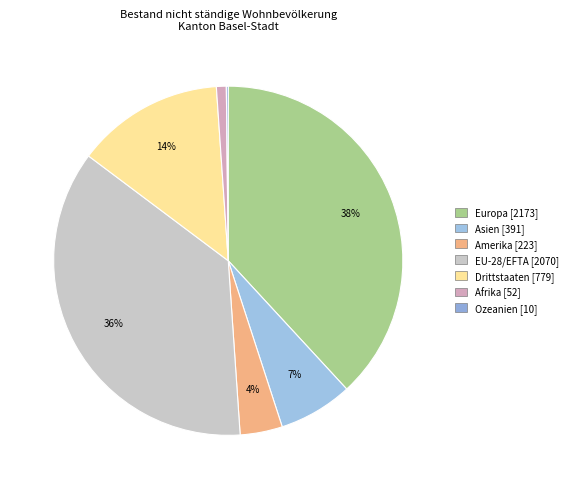

Rank the categories by value from lowest to highest.

Ozeanien, Afrika, Amerika, Asien, Drittstaaten, EU-28/EFTA, Europa